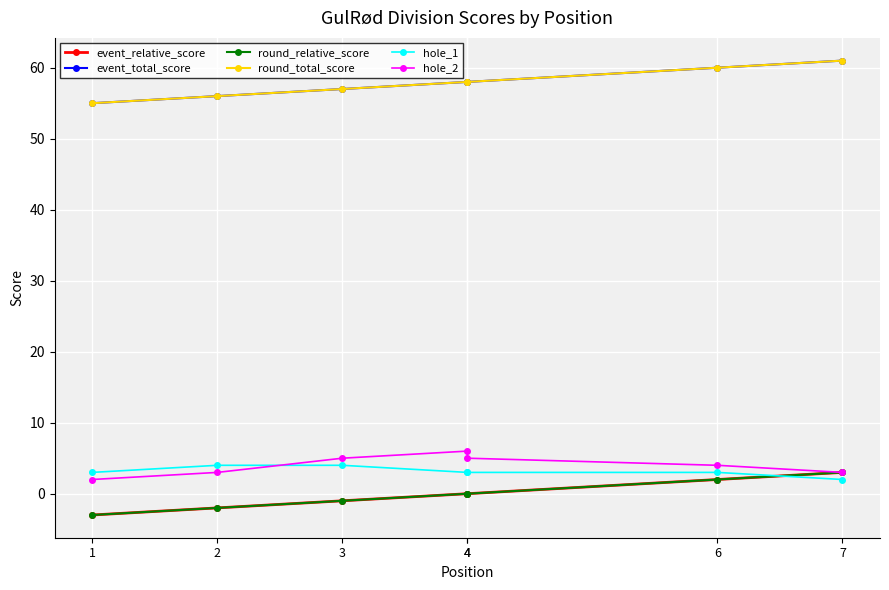

Rank the categories by event_relative_score value from highest to lowest.

7, 6, 4, 4, 3, 2, 1